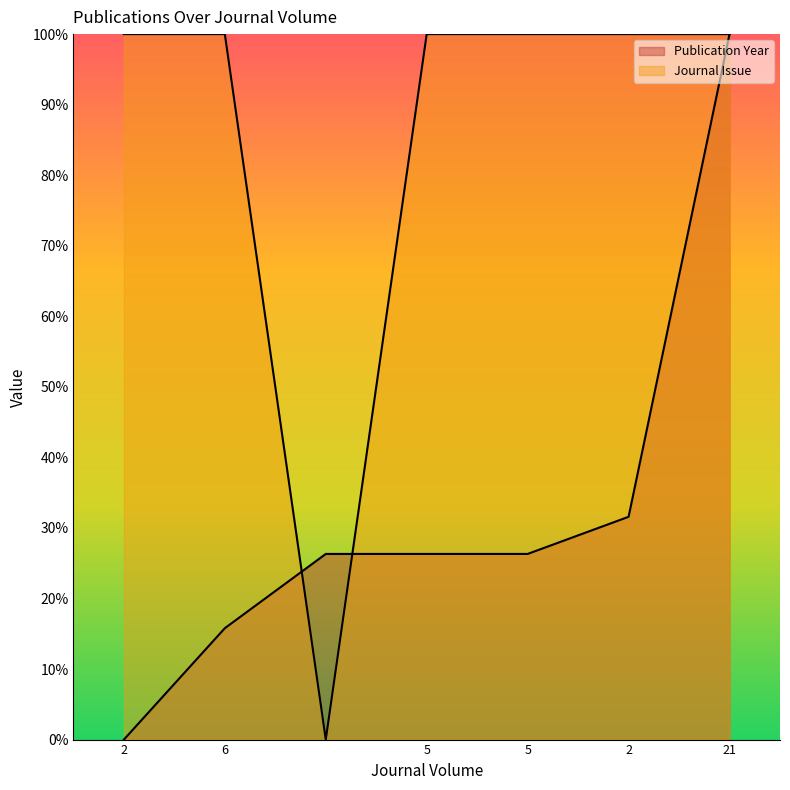

Reading left to right, extract all data points from this chart.

Publication Year: 0.0	15.8	26.3	26.3	26.3	31.6	100.0
Journal Issue: 100.0	100.0	0.0	100.0	100.0	100.0	100.0